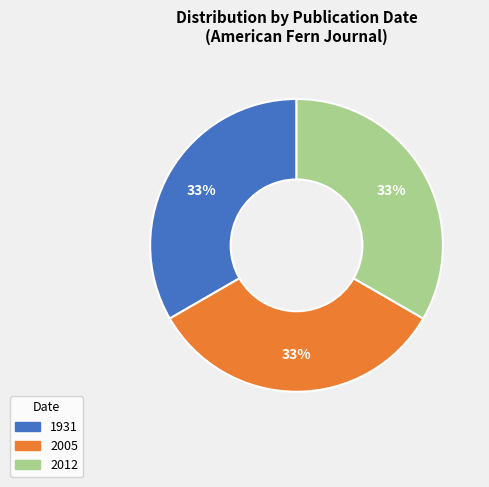

The 2005 slice represents 46% of the pie. True or false?

False